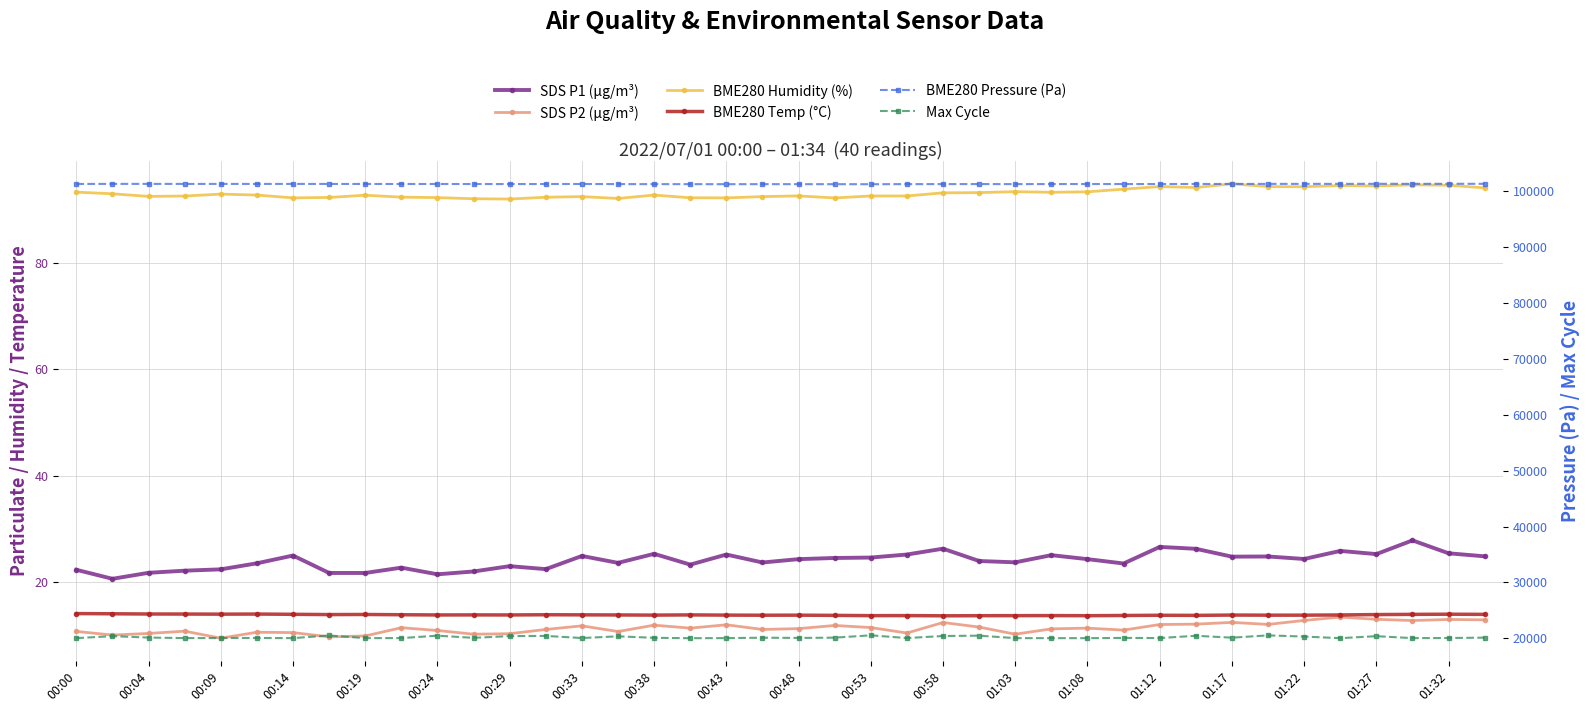

What is the difference between the Max Cycle values at 01:32 and 01:22?

85.0